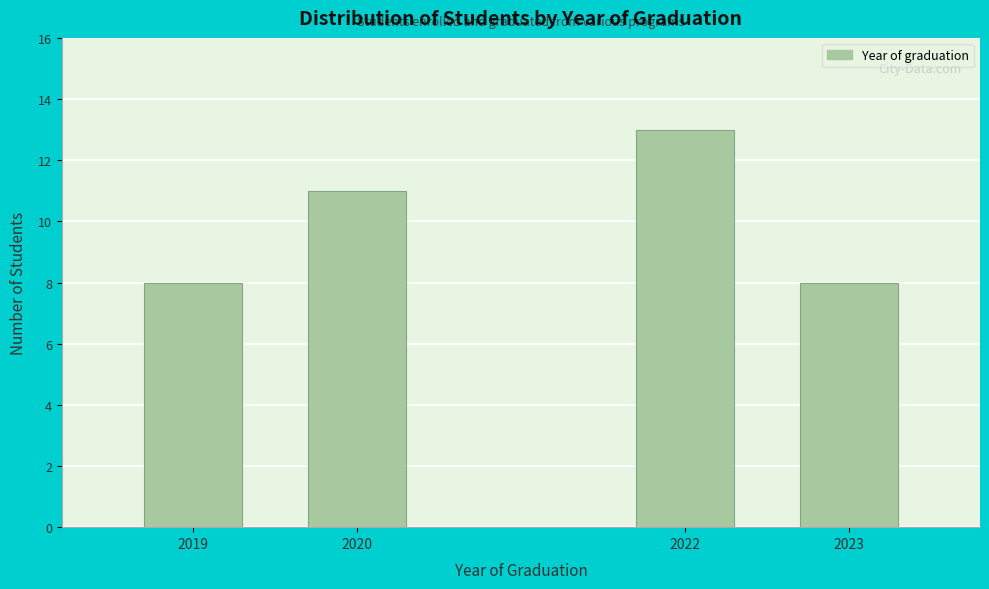

Reading left to right, list all the values displayed in this chart.

8	11	13	8